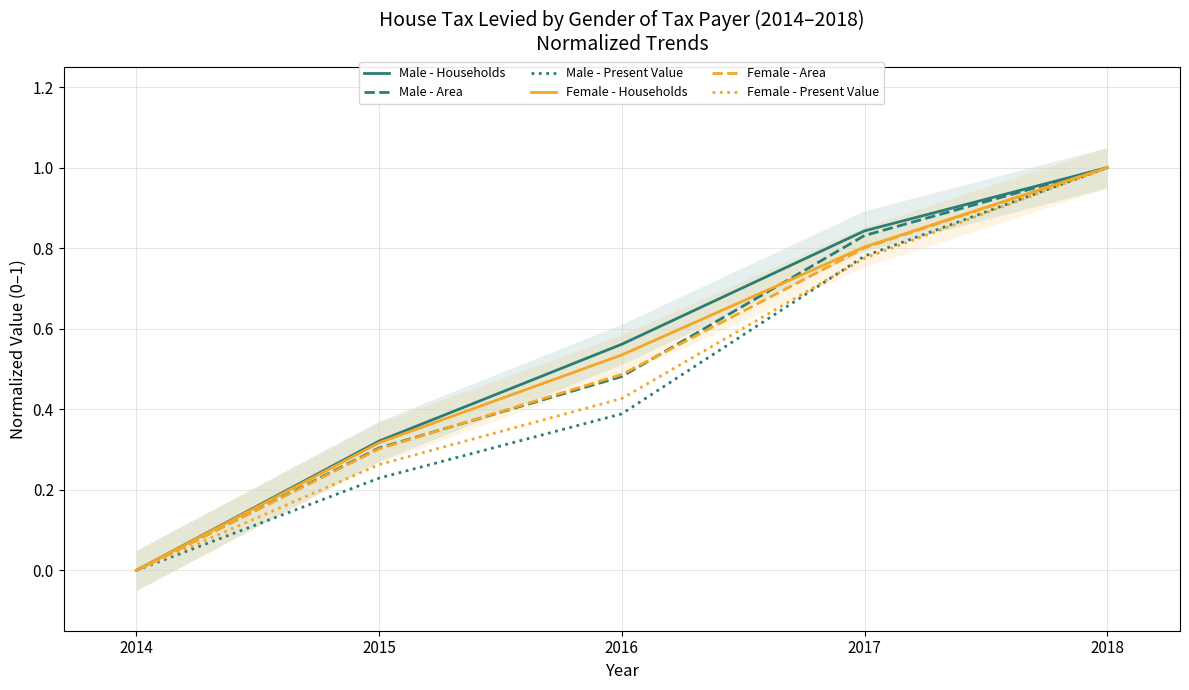

What are all the series names shown in the legend?

Male - Households, Male - Area, Male - Present Value, Female - Households, Female - Area, Female - Present Value